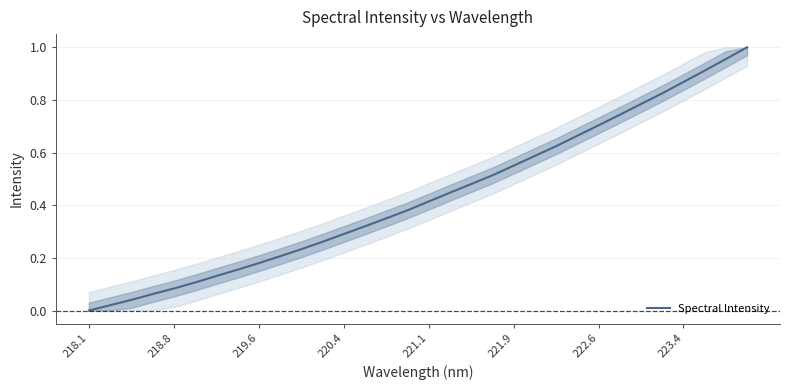

How many lines are shown in the chart?

1